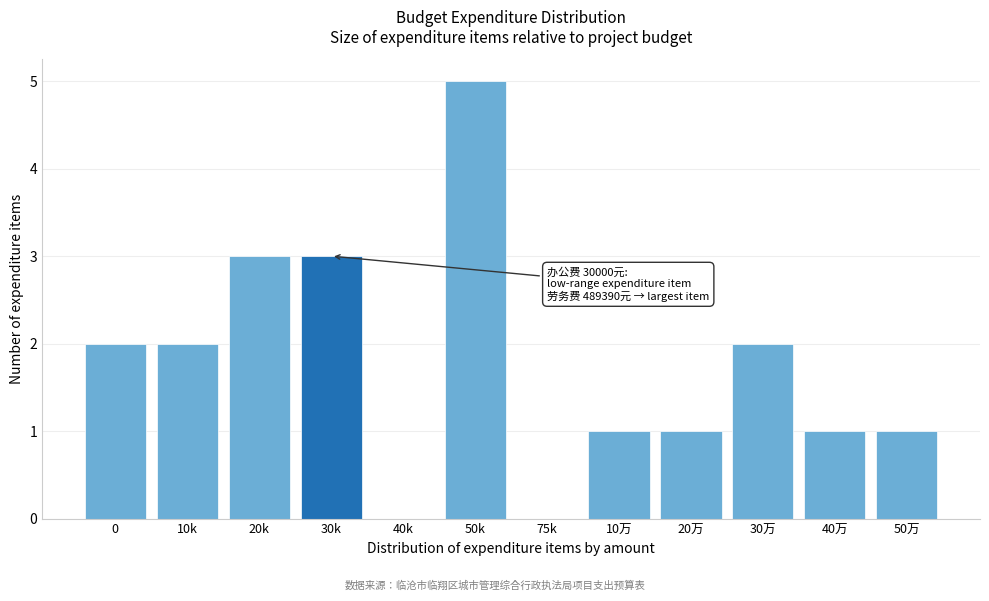

Reading left to right, extract all data points from this chart.

0=2	10k=2	20k=3	30k=3	40k=0	50k=5	75k=0	10万=1	20万=1	30万=2	40万=1	50万=1